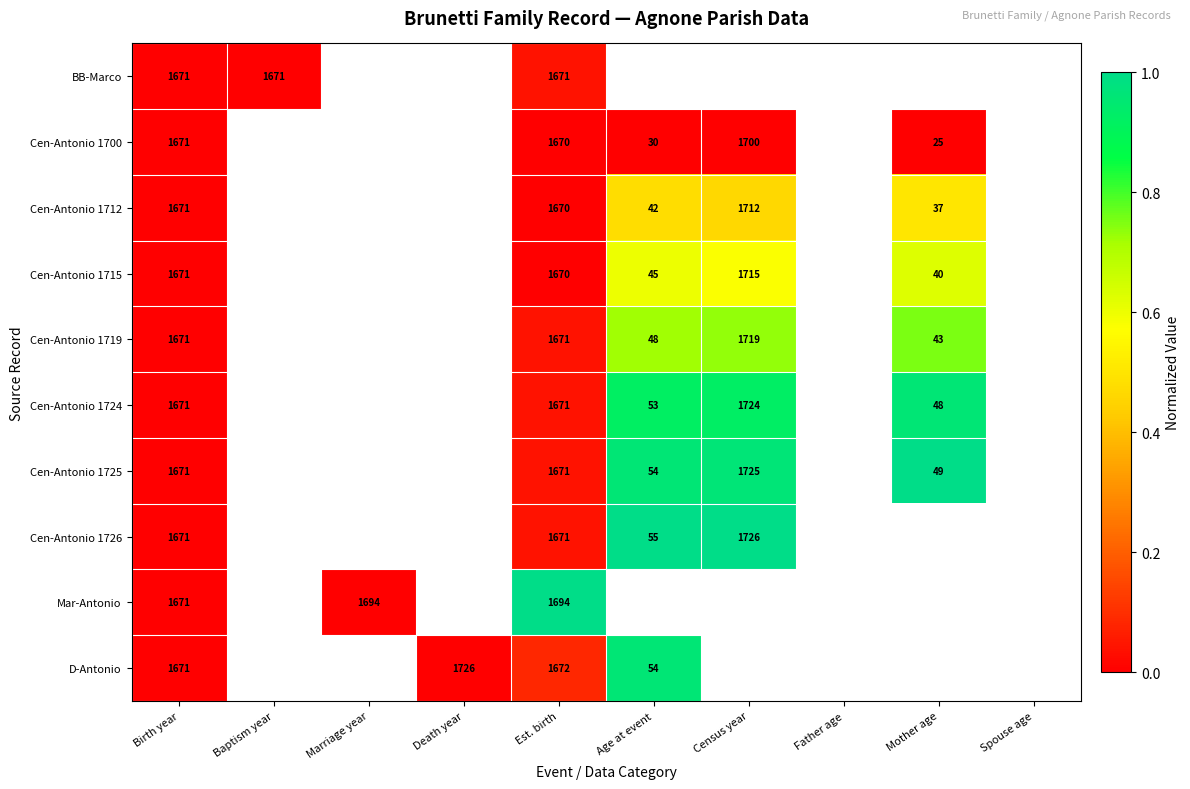

The Cen-Antonio 1726 series shows 55 at Age at event. True or false?

True